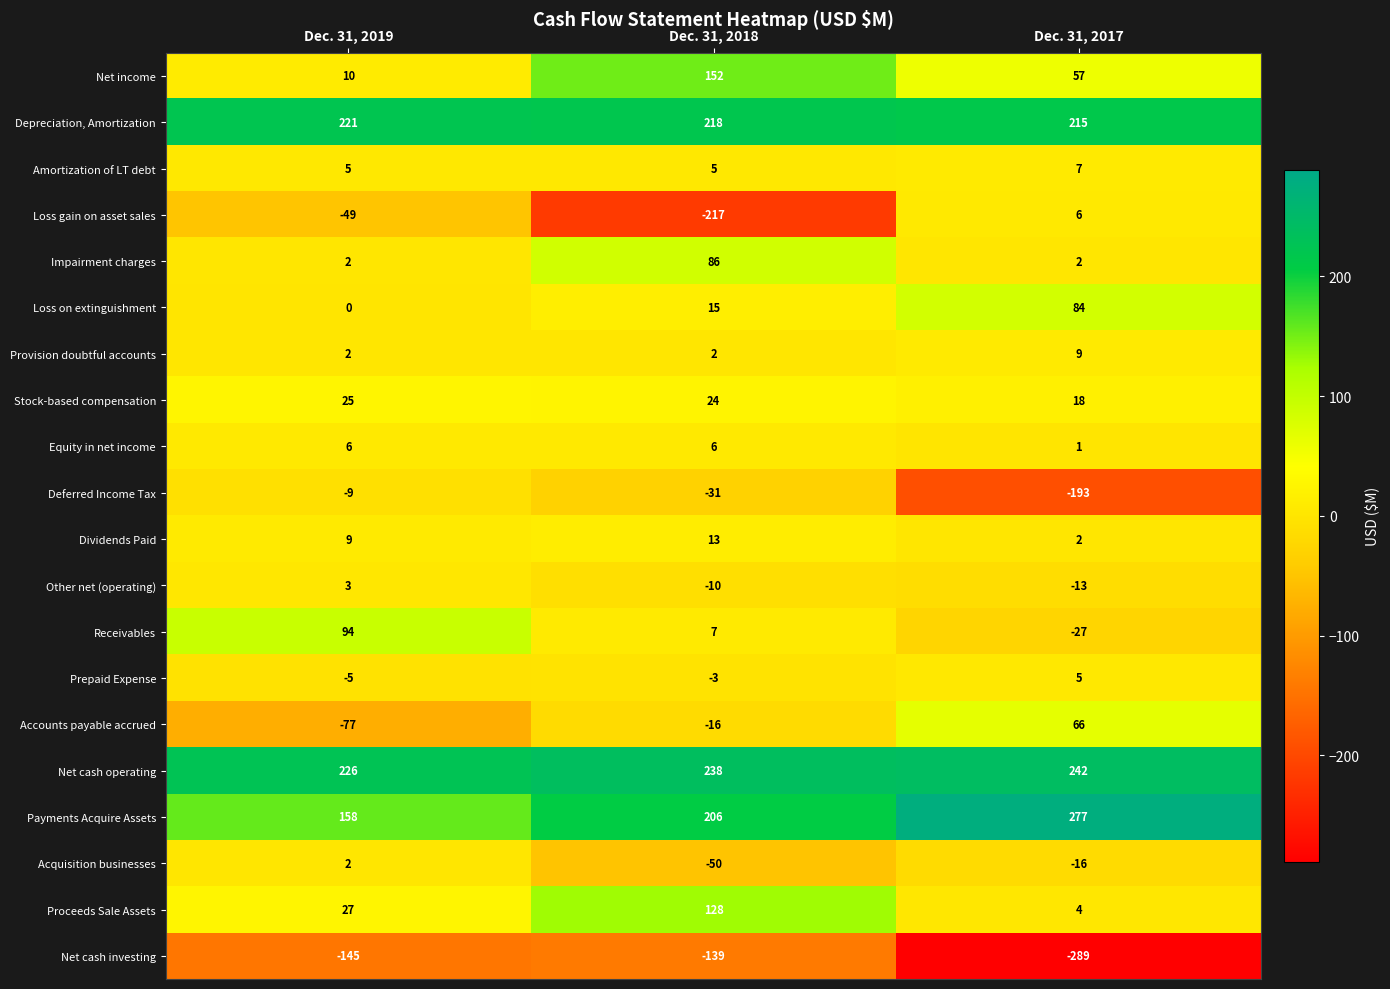

What is the maximum value shown in the chart?

277